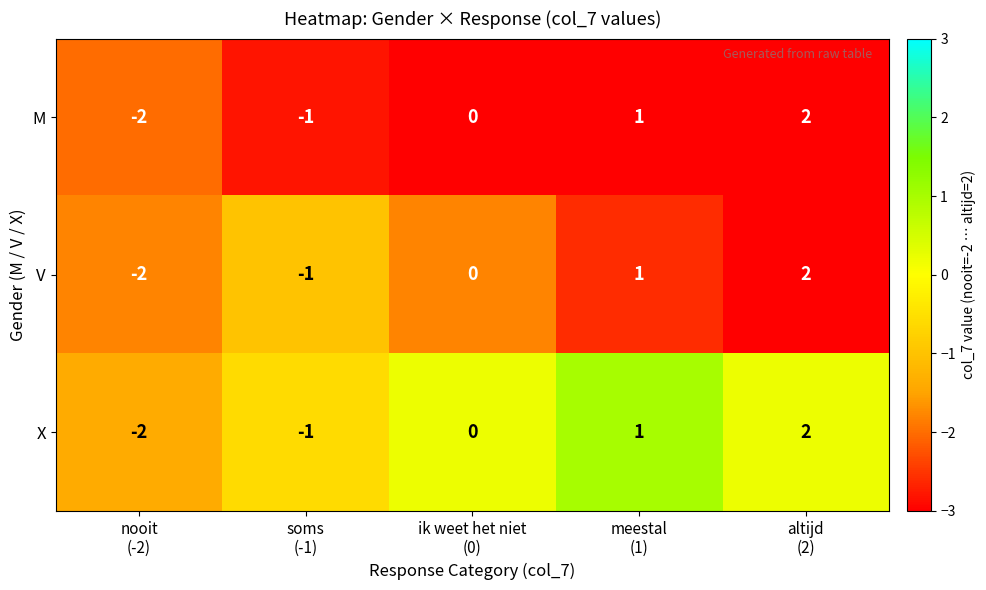

Count the X values in the range -1 to 1.

3